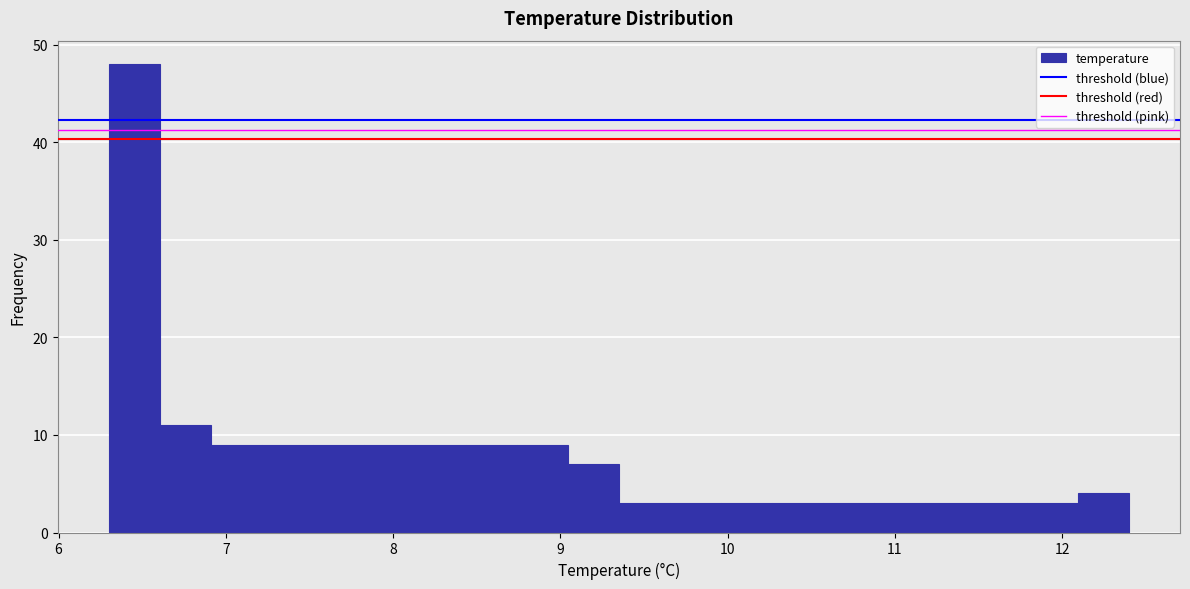

Around what value on the x-axis is the tallest bar? Give the approximate position of its centre, as read against the axis.

6.5